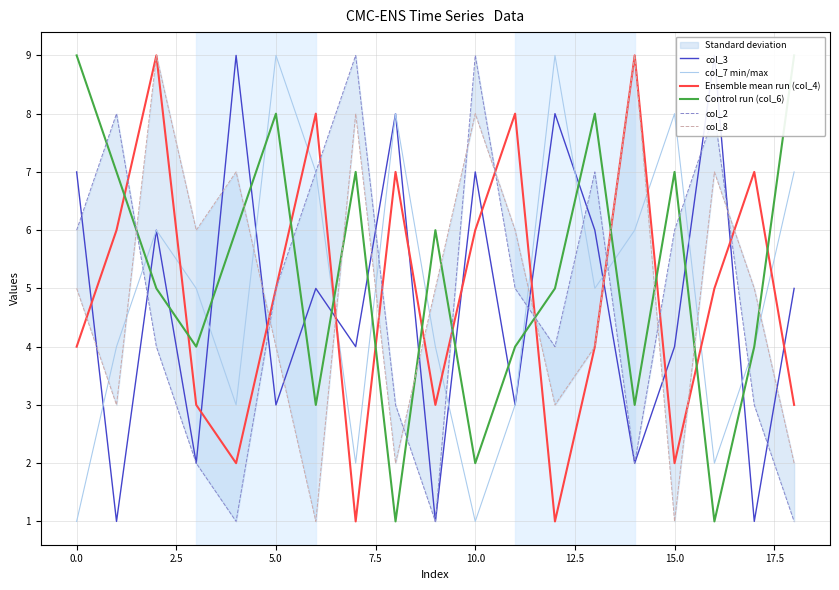

After their last crossing, which series has the higher values: col_8 or Ensemble mean run (col_4)?

Ensemble mean run (col_4)